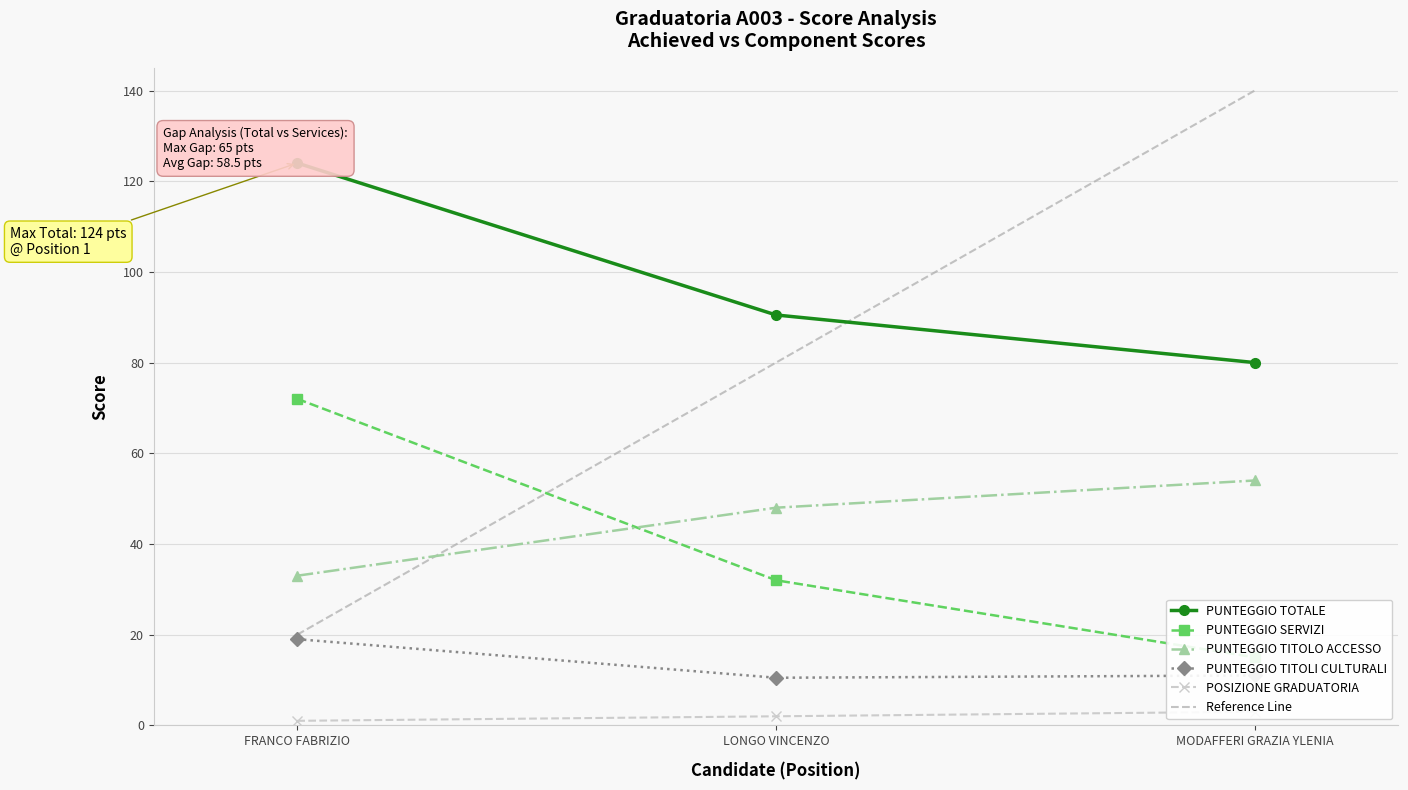

At MODAFFERI GRAZIA YLENIA, list the series in order from smallest to largest.

POSIZIONE GRADUATORIA, PUNTEGGIO TITOLI CULTURALI, PUNTEGGIO SERVIZI, PUNTEGGIO TITOLO ACCESSO, PUNTEGGIO TOTALE, Reference Line